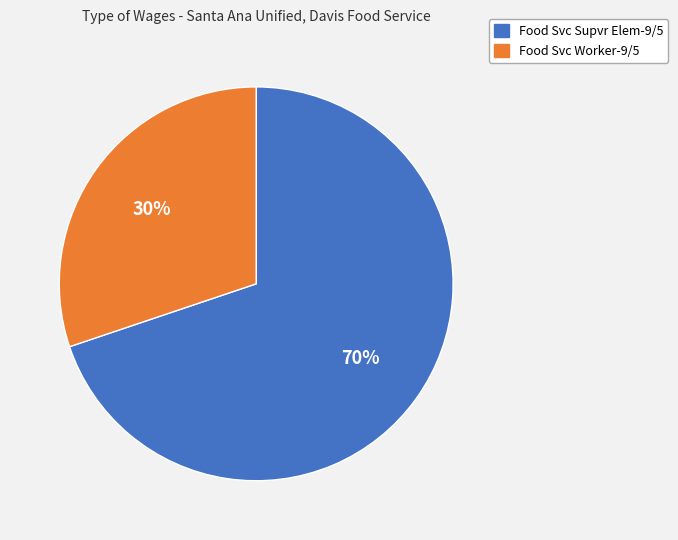

Do Food Svc Worker-9/5 and Food Svc Supvr Elem-9/5 together represent more than half of the pie?

Yes